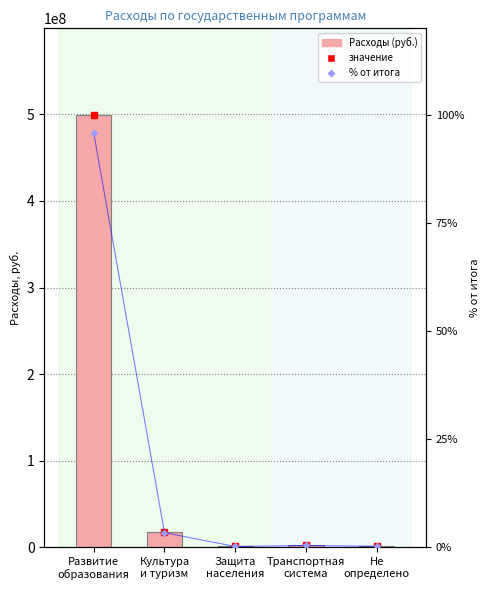

Between Культура
и туризм and Не
определено, which is larger?

Культура
и туризм